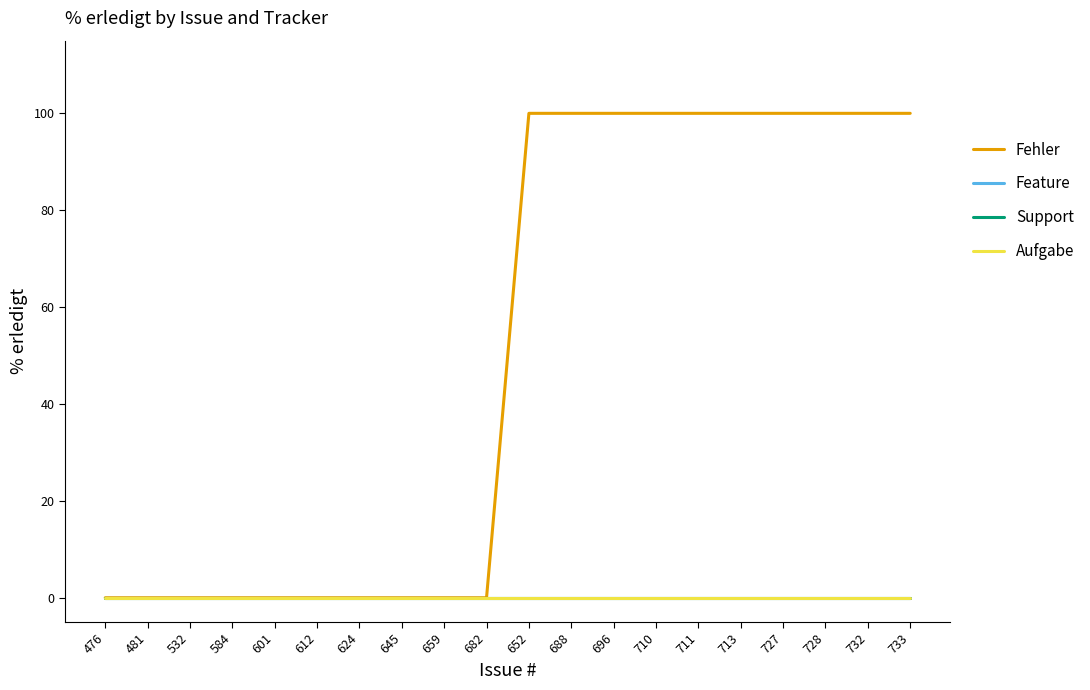

At which category does the chart reach its minimum across all series?

476